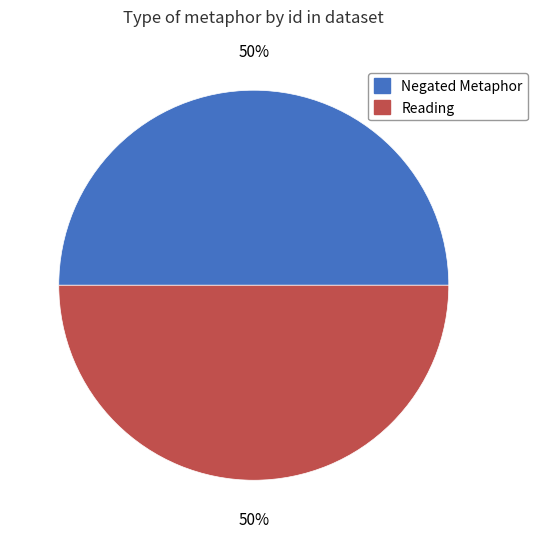

Is the sum of Negated Metaphor and Reading greater than half?

Yes